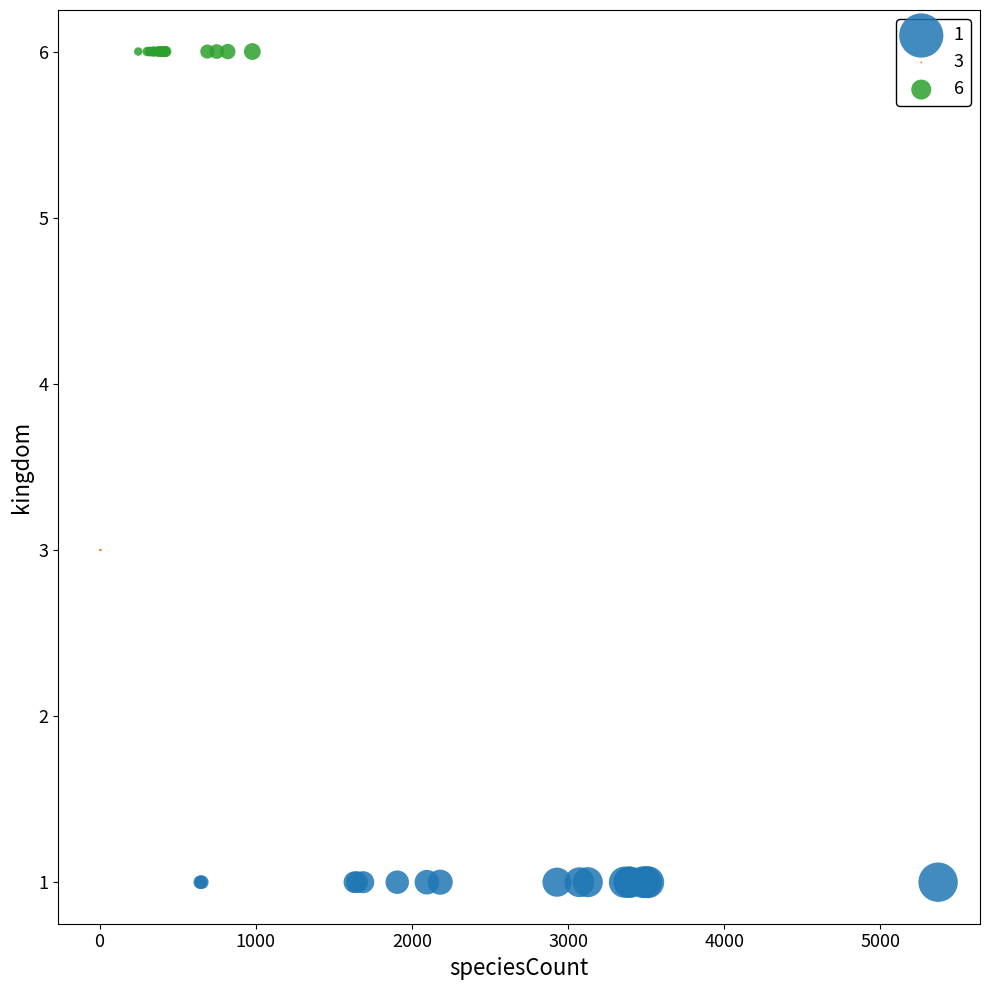

Which series contains the highest Y value?

6